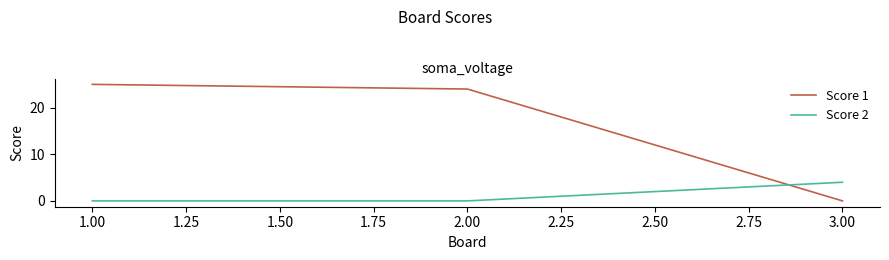

What position from the right is 2.00?

2